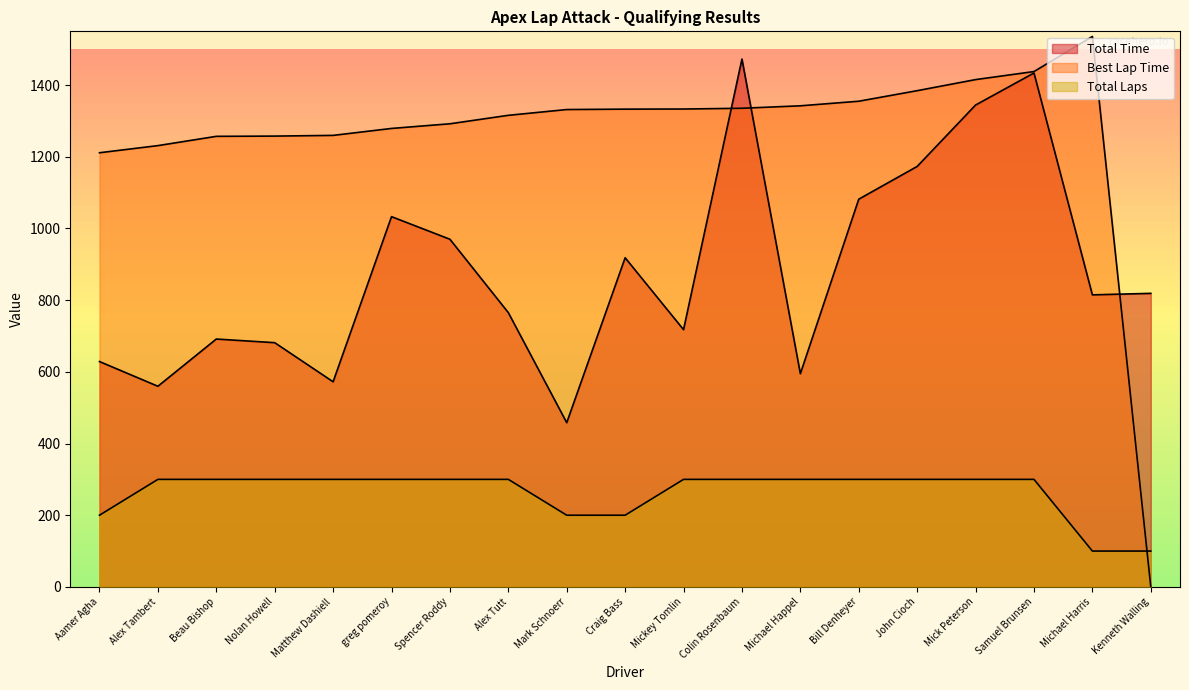

What is the difference between the highest and lowest values at Bill Denheyer?

1055.0